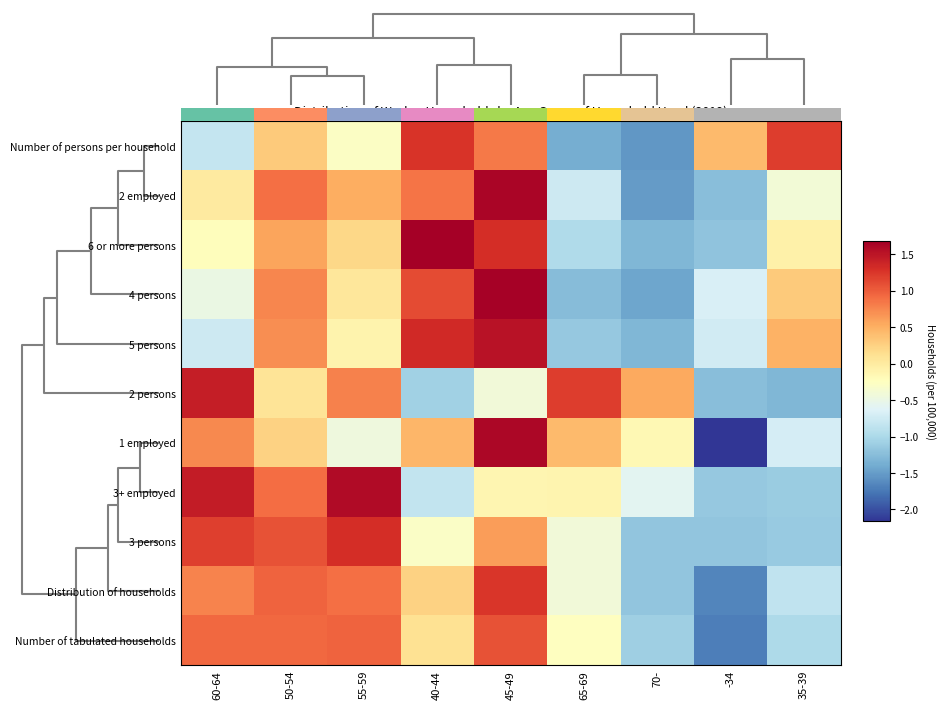

What is the minimum value for Number of persons per household?

-1.5